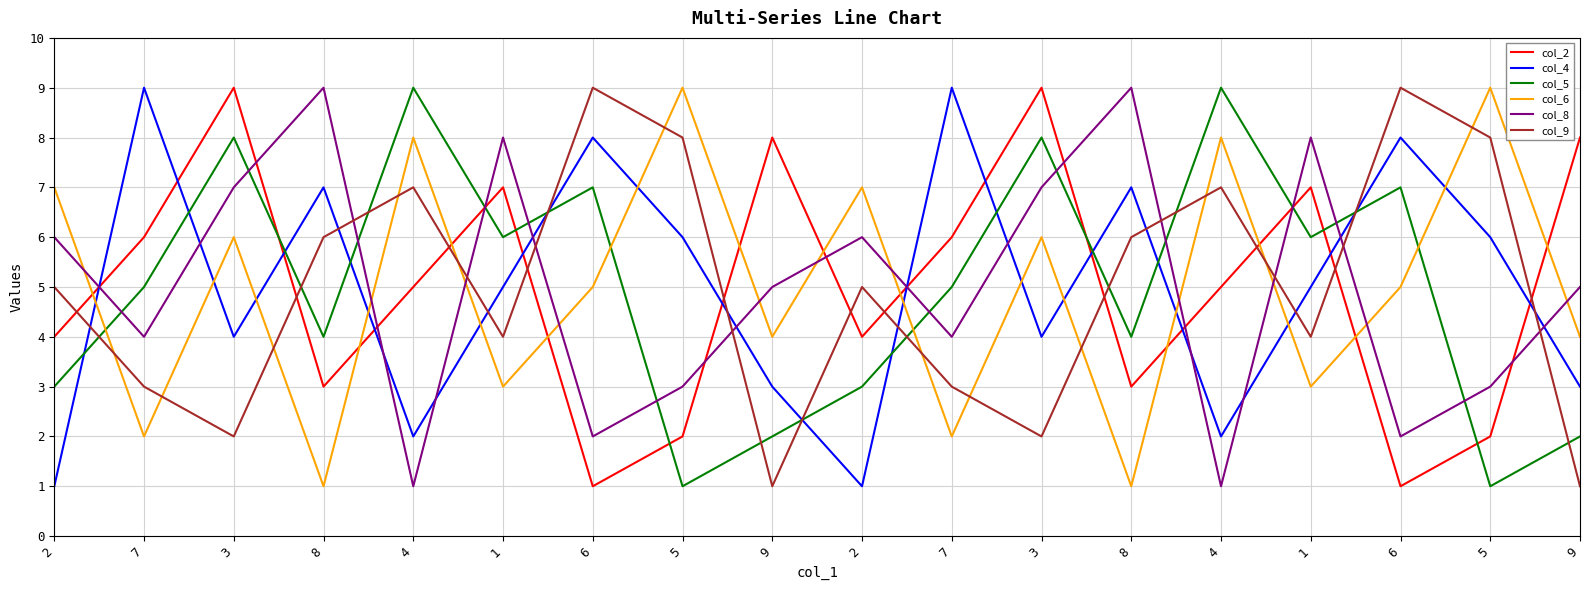

Reading left to right, transcribe all the data shown in this chart.

col_2: 4	6	9	3	5	7	1	2	8	4	6	9	3	5	7	1	2	8
col_4: 1	9	4	7	2	5	8	6	3	1	9	4	7	2	5	8	6	3
col_5: 3	5	8	4	9	6	7	1	2	3	5	8	4	9	6	7	1	2
col_6: 7	2	6	1	8	3	5	9	4	7	2	6	1	8	3	5	9	4
col_8: 6	4	7	9	1	8	2	3	5	6	4	7	9	1	8	2	3	5
col_9: 5	3	2	6	7	4	9	8	1	5	3	2	6	7	4	9	8	1